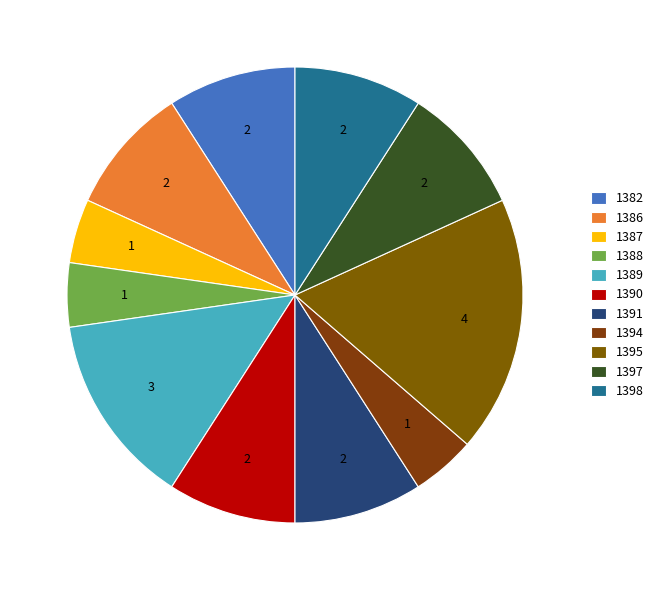

Which category has the smallest portion of the pie?

1387